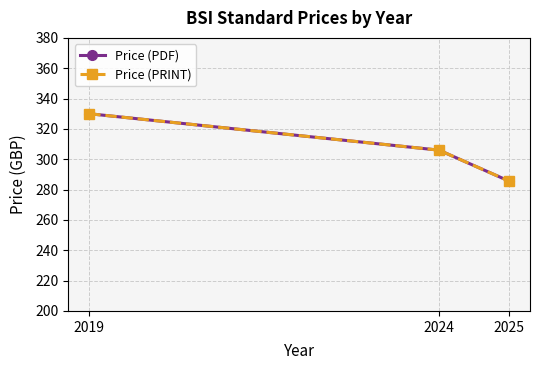

Reading left to right, what are all the values shown in this chart?

Price (PDF): 330.0	306.0	285.6
Price (PRINT): 330.0	306.0	285.6